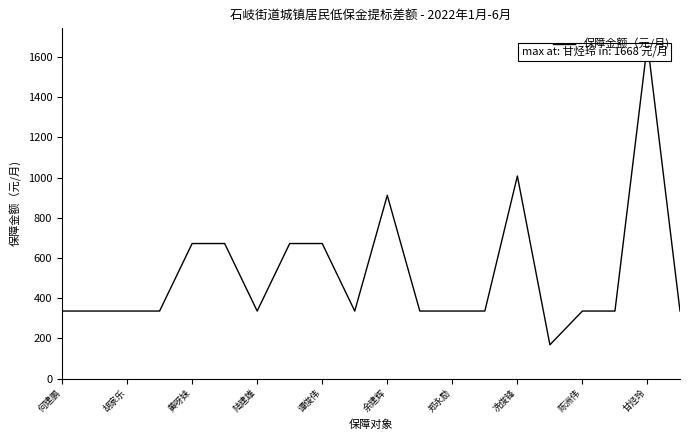

What is the smallest value displayed?

168